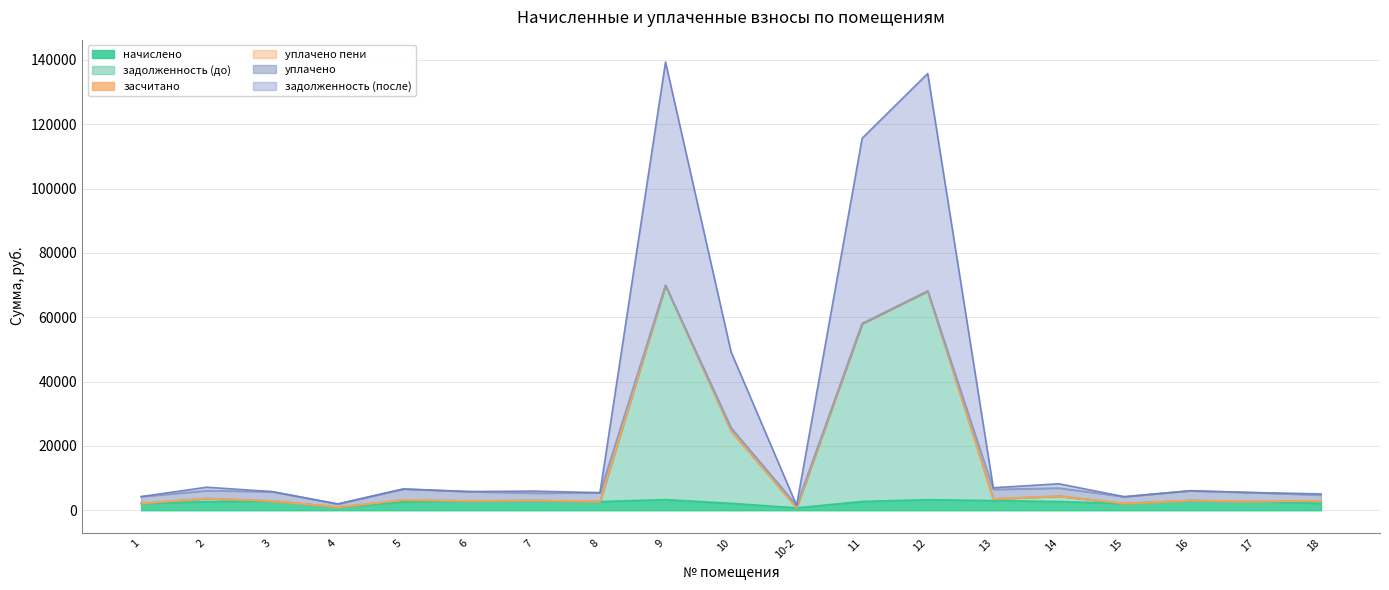

Which has a higher value, 16 or 3?

16